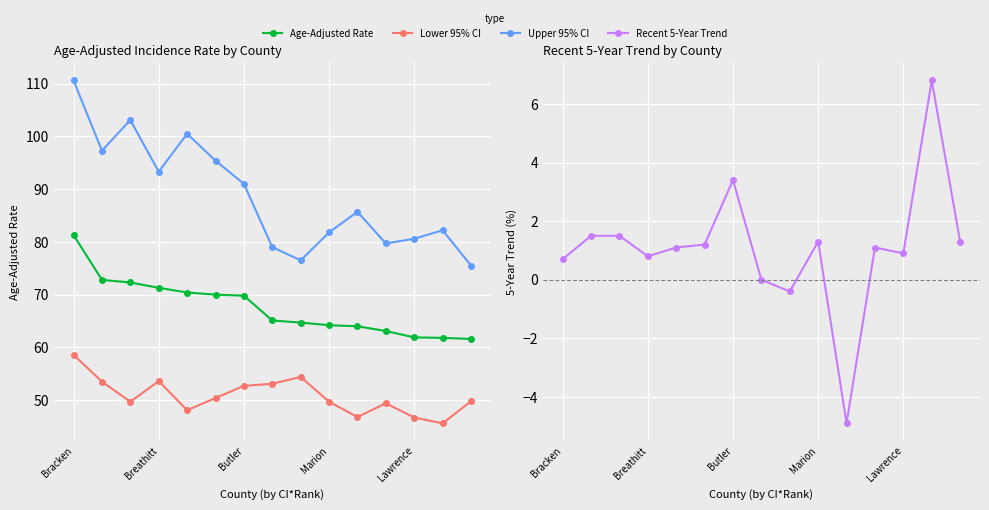

Which series has the largest range (max minus min)?

Upper 95% CI